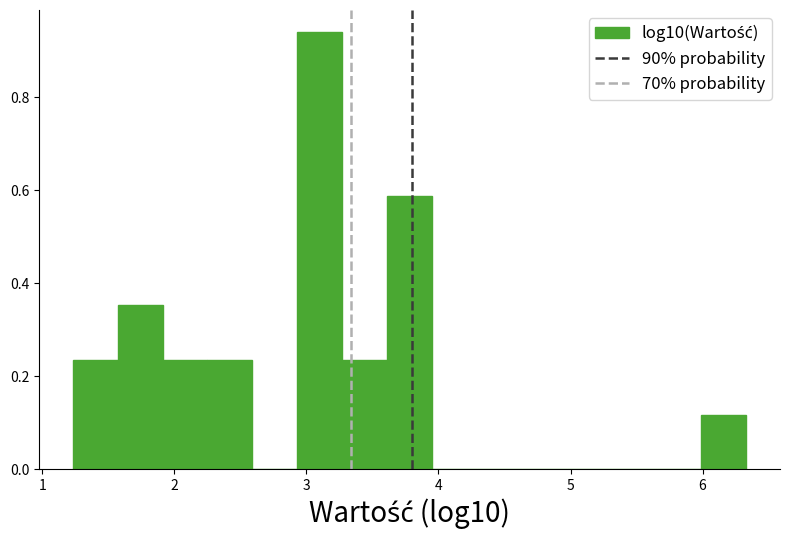

Around what value on the x-axis is the tallest bar? Give the approximate position of its centre, as read against the axis.

3.1